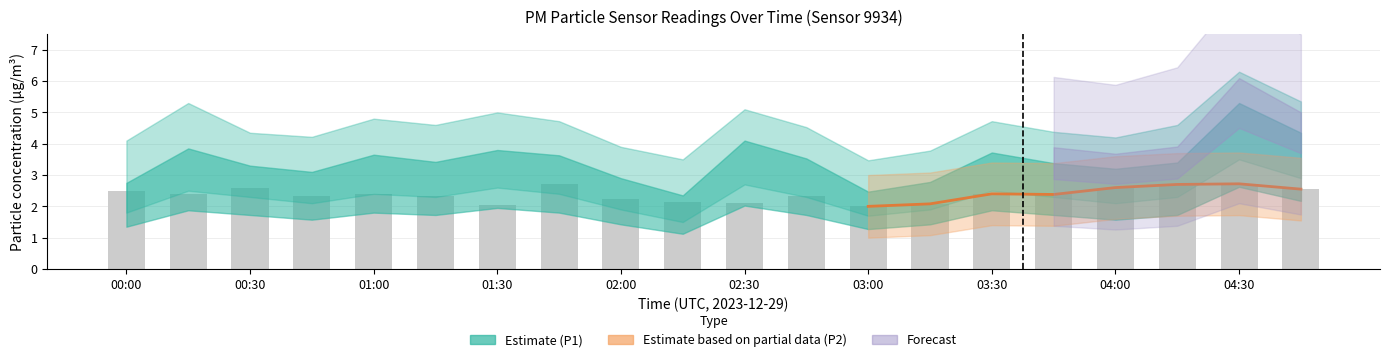

What is the value of the P2 bar at the 1st from the left?

2.5